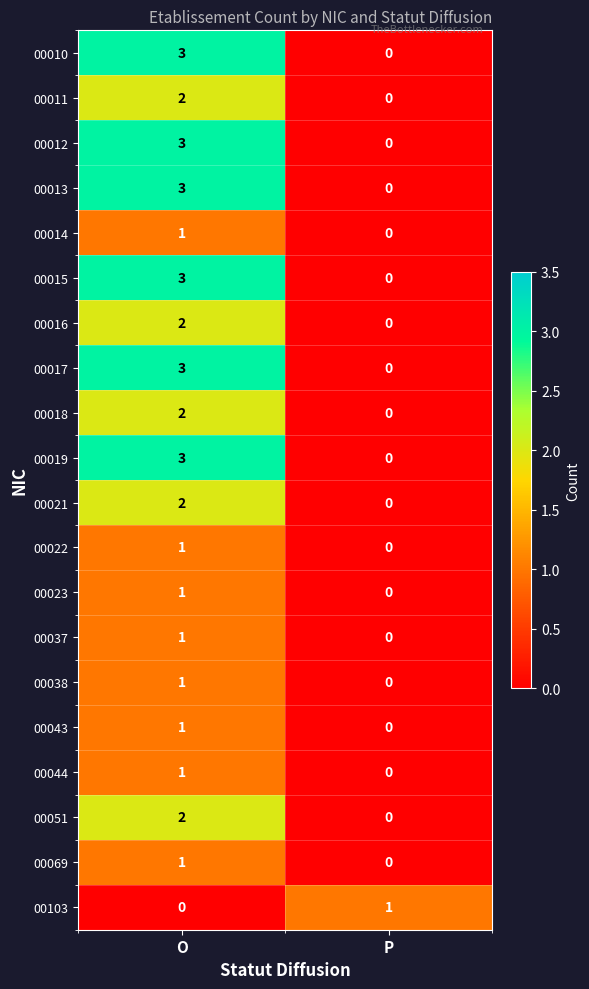

At how many categories does at least one series exceed 2?

1